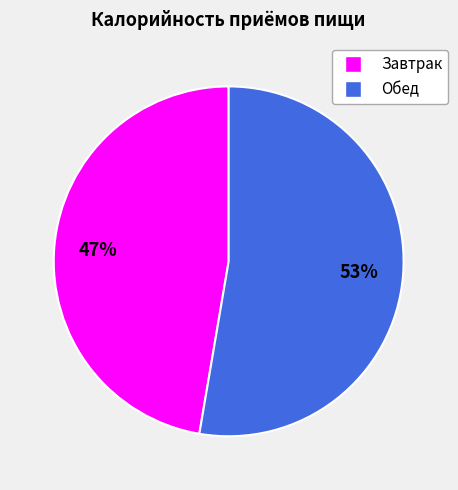

To the nearest percent, what percentage of the pie is Обед?

53%